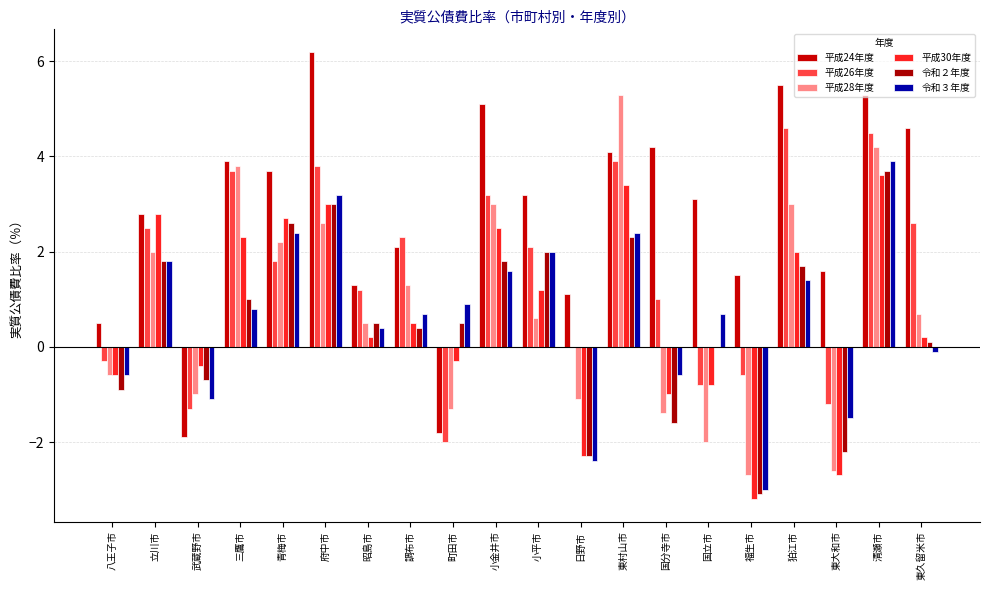

Count the number of categories in the chart.

20